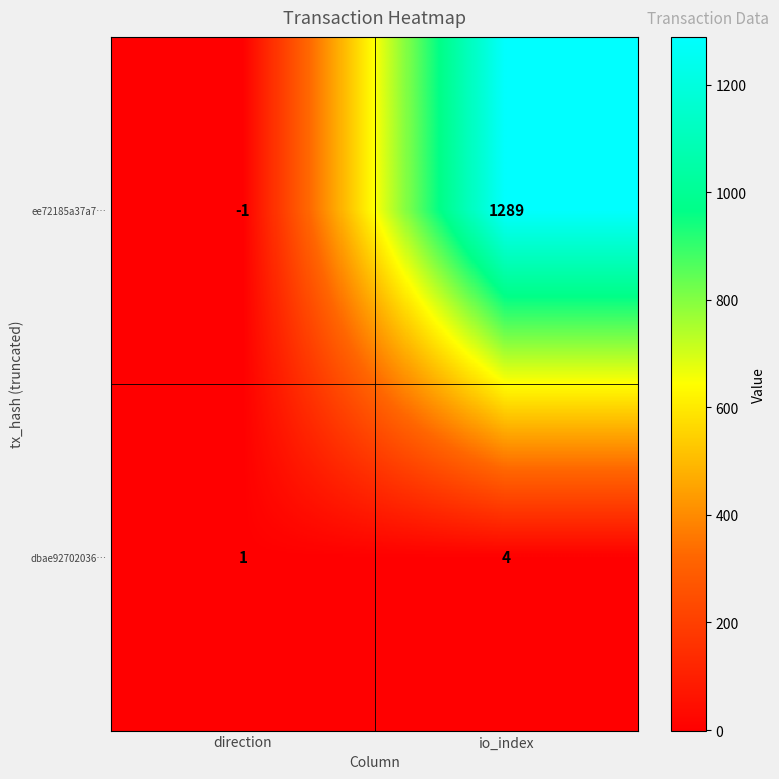

At which category is the sum across all series the highest?

io_index